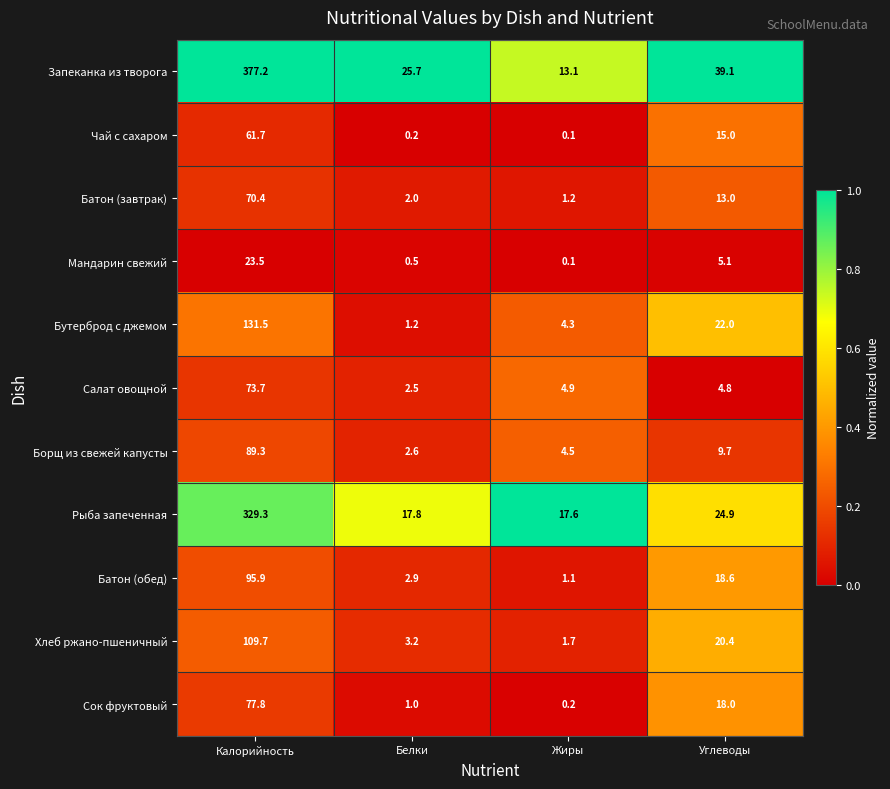

What is the difference between the maximum and minimum values in the Рыба запеченная series?

311.7